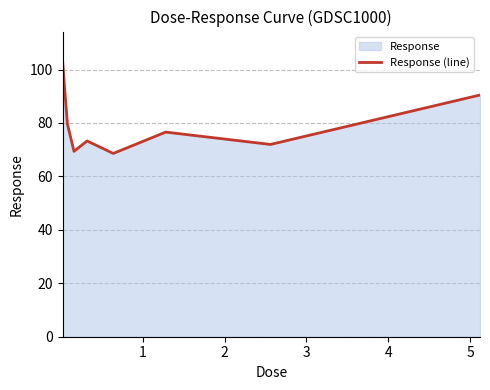

What is the difference between the maximum and minimum values?

35.2